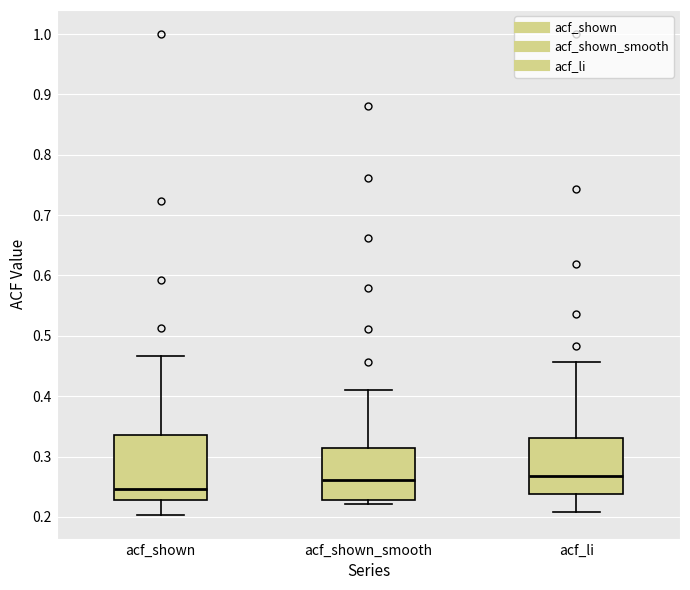

Reading left to right, read every box against the y-axis: the position of its median line, the range the box covers, and the ends of its whiskers. The values are not printed on the chart, so give them approximately, as read against the axis.

acf_shown: median 0.25, box 0.23 to 0.34, whiskers 0.20 to 0.47
acf_shown_smooth: median 0.26, box 0.23 to 0.31, whiskers 0.22 to 0.41
acf_li: median 0.27, box 0.24 to 0.33, whiskers 0.21 to 0.46